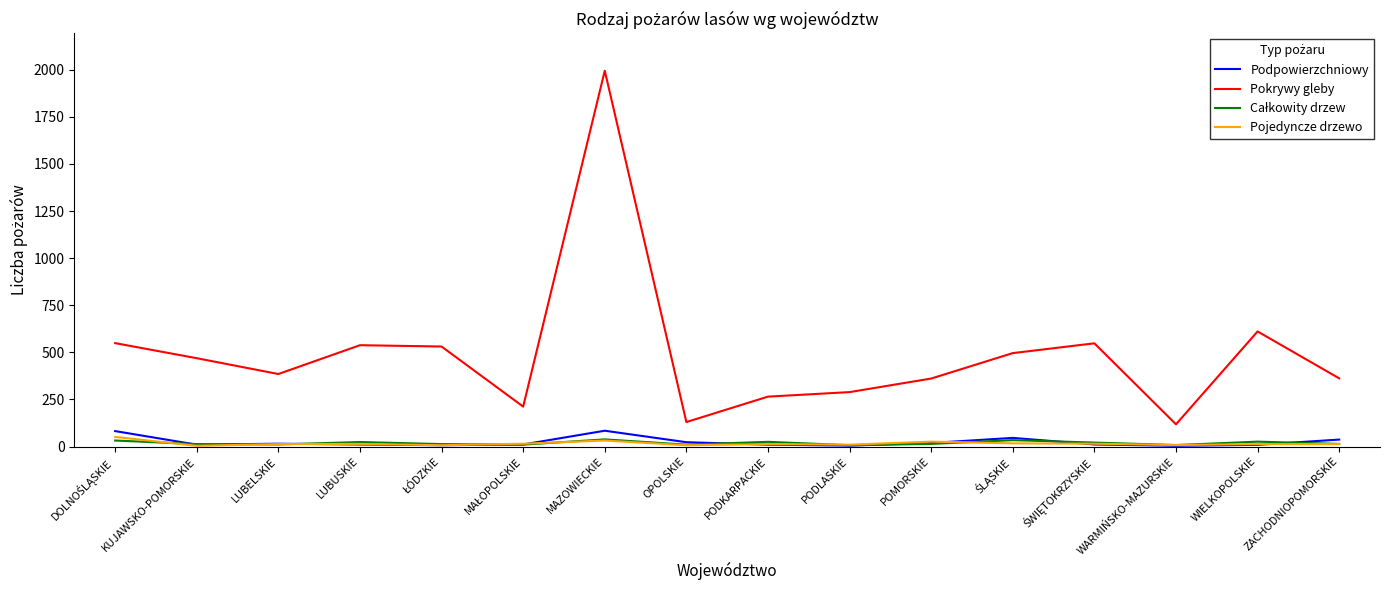

Which label corresponds to the largest value in the chart?

MAZOWIECKIE